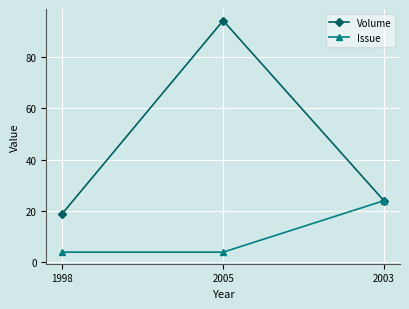

Rank the categories by Volume value from highest to lowest.

2005, 2003, 1998